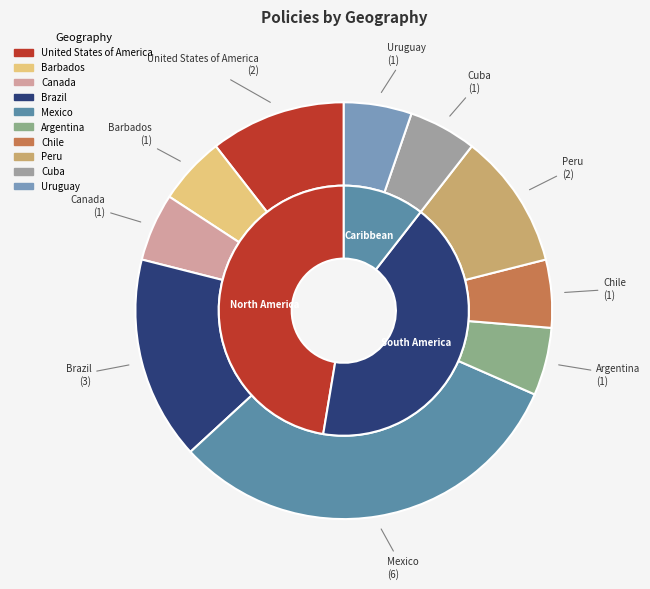

What percentage is the Uruguay slice, to the nearest percent?

5%